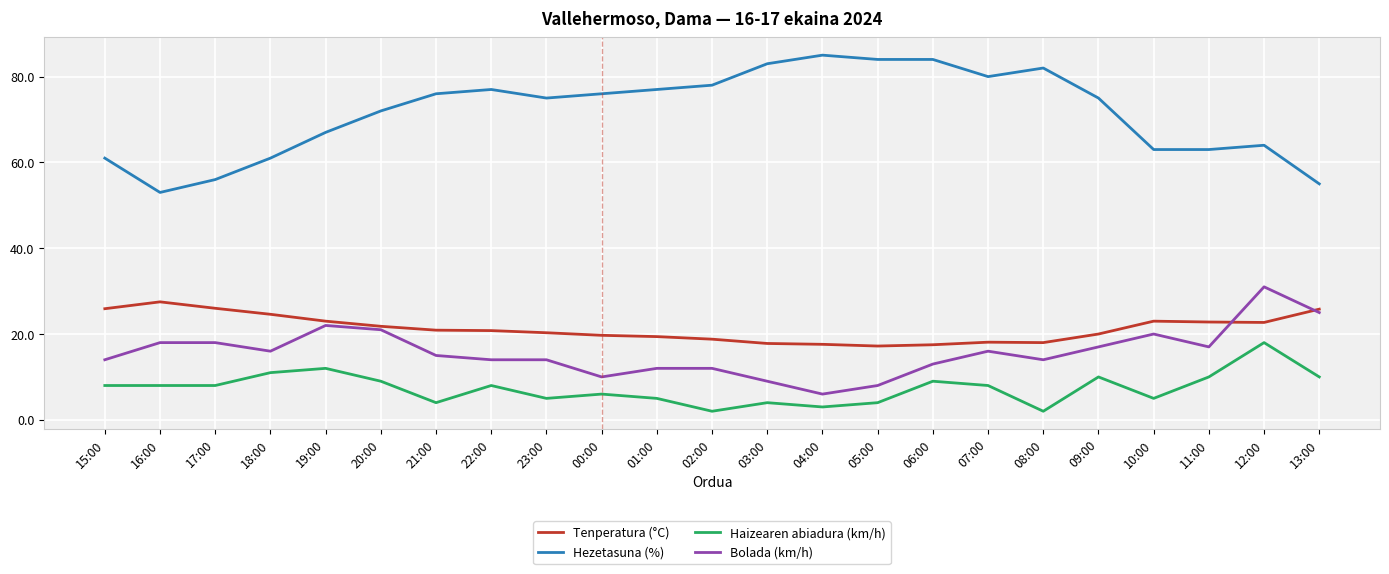

Is it true that Haizearen abiadura (km/h) equals 9.0 at 20:00?

True